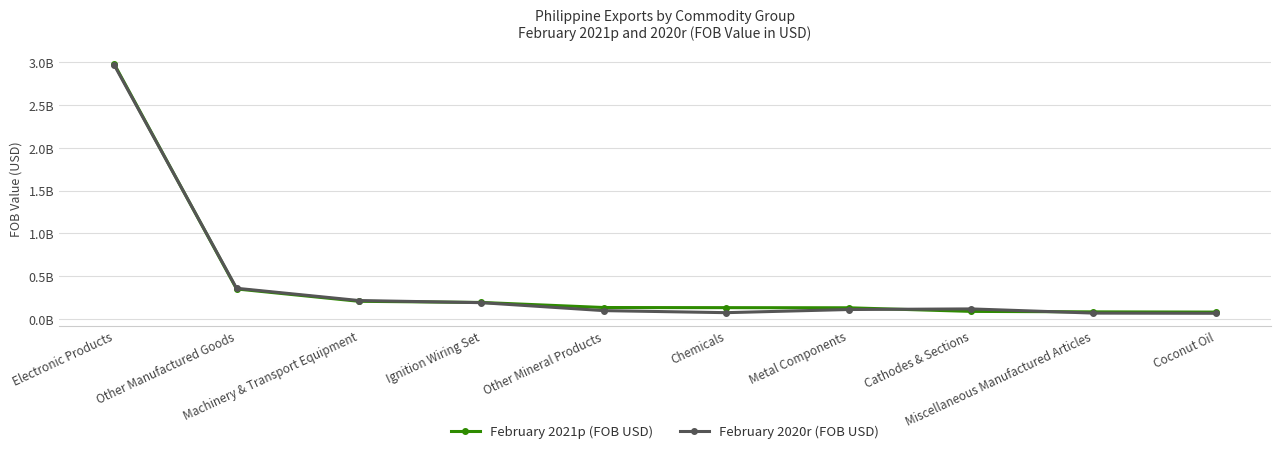

What is the label of the 1st point from the right?

Coconut Oil